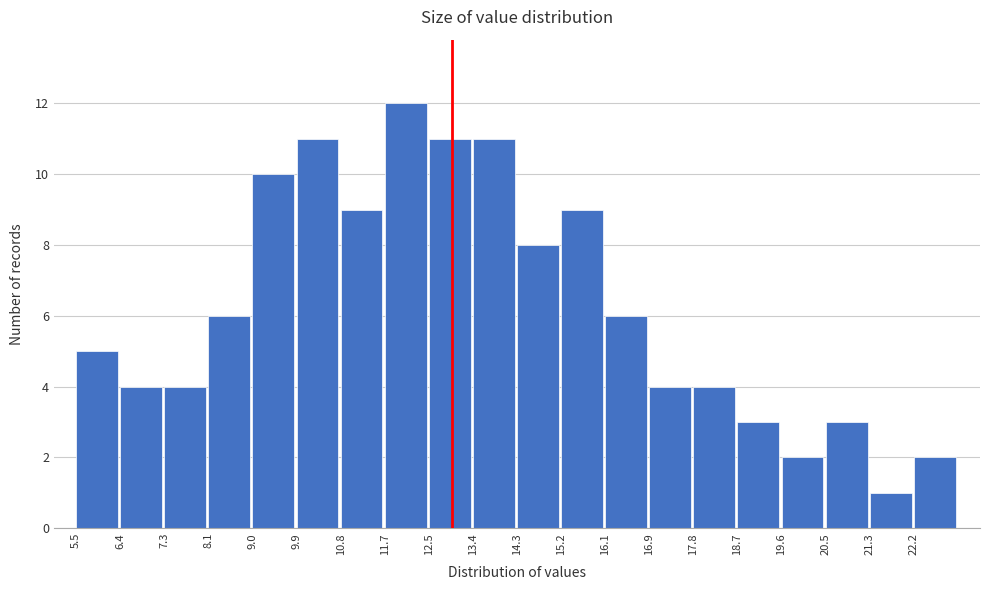

Which range on the x-axis has the tallest bar?

11.66 to 12.54